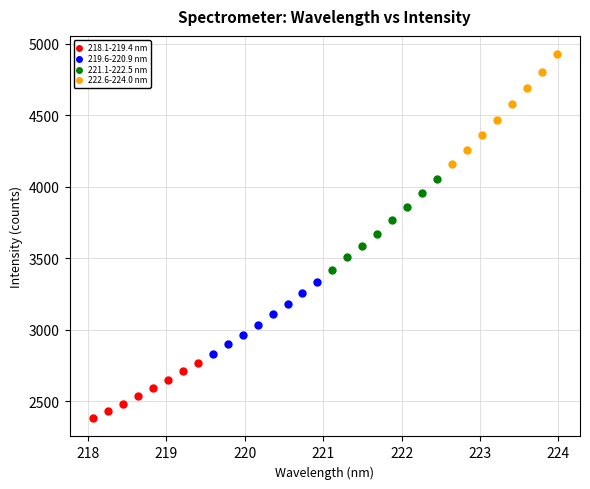

Which series has the widest spread of Y values?

222.6-224.0 nm